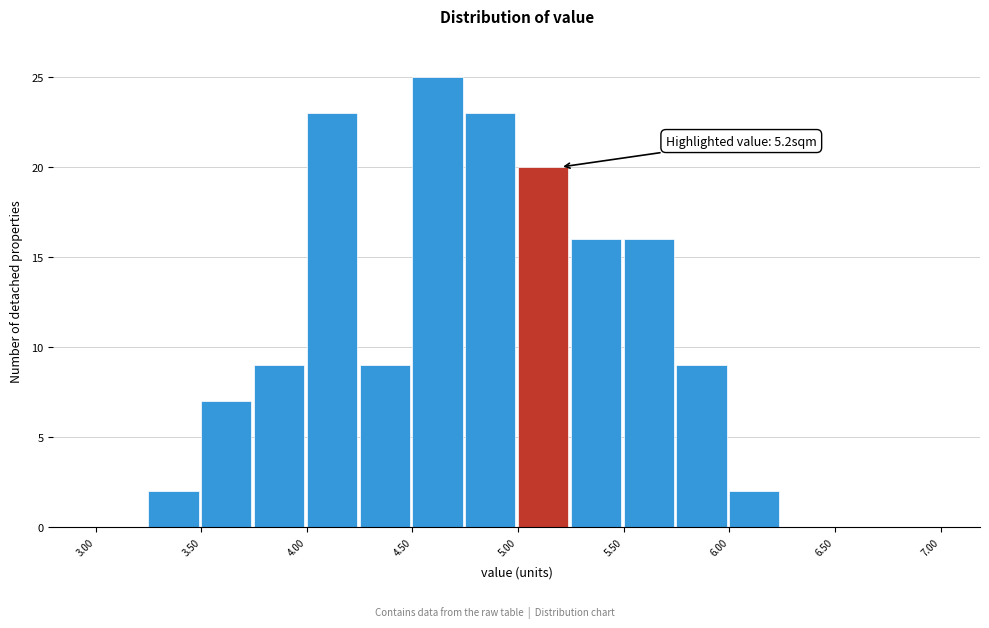

Over which range of the x-axis is the bar tallest?

4.50 to 4.75